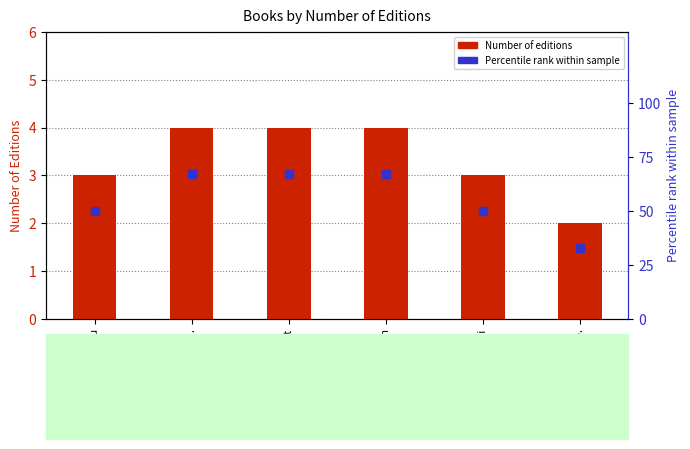

What is the total value across all series at Never Caught?

71